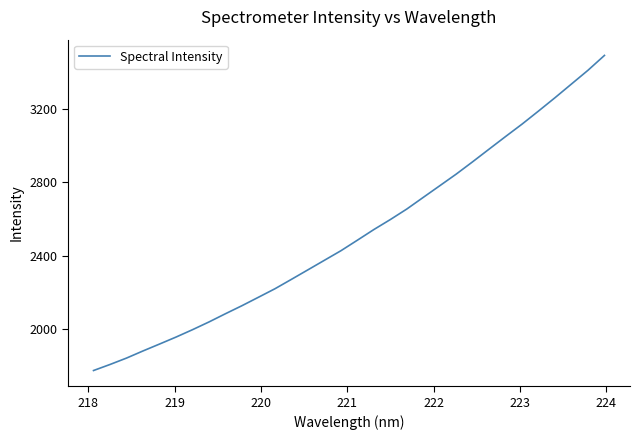

Does the chart have visible grid lines?

No